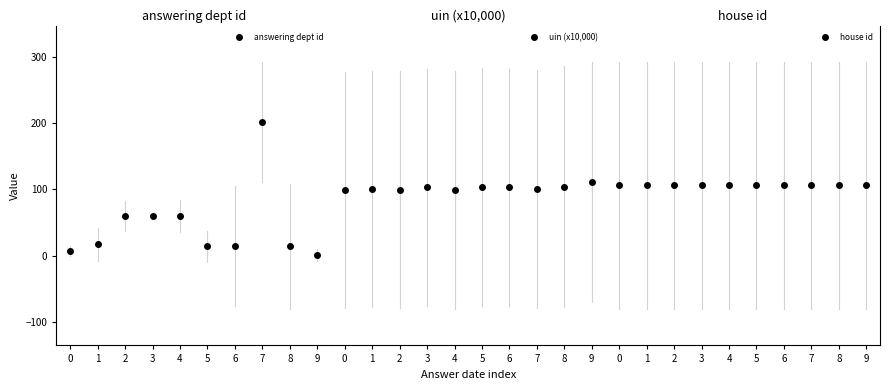

Rank the categories by uin (x10,000) value from highest to lowest.

9, 8, 6, 5, 3, 7, 1, 4, 2, 0